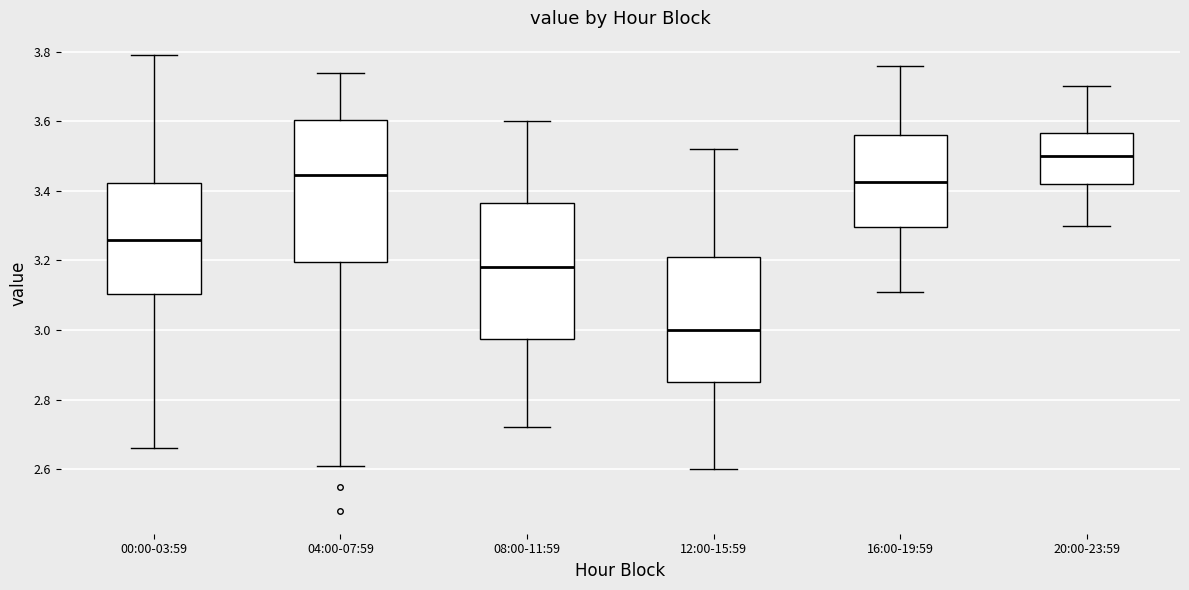

Where does the upper whisker of the box for 04:00-07:59 end on the y-axis? The values are not printed on the chart, so give them approximately, as read against the axis.

3.74